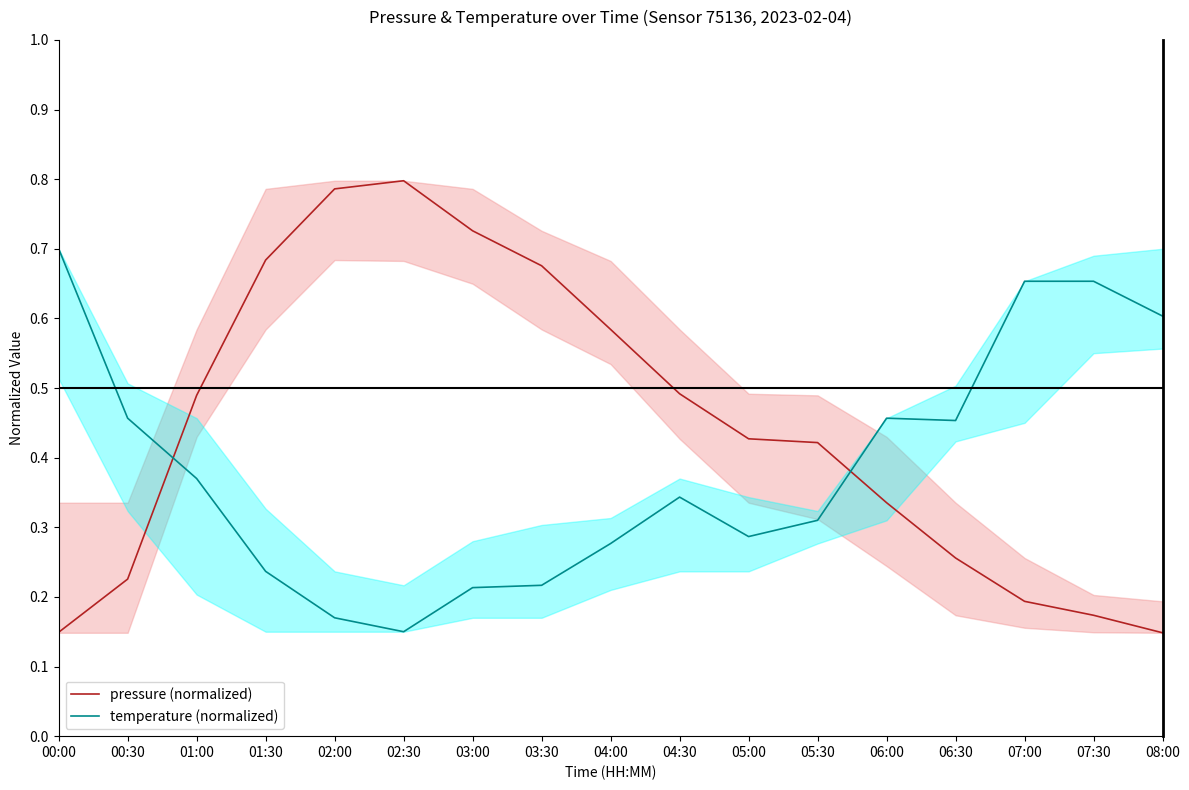

What is the total value across all series at 05:30?

0.7